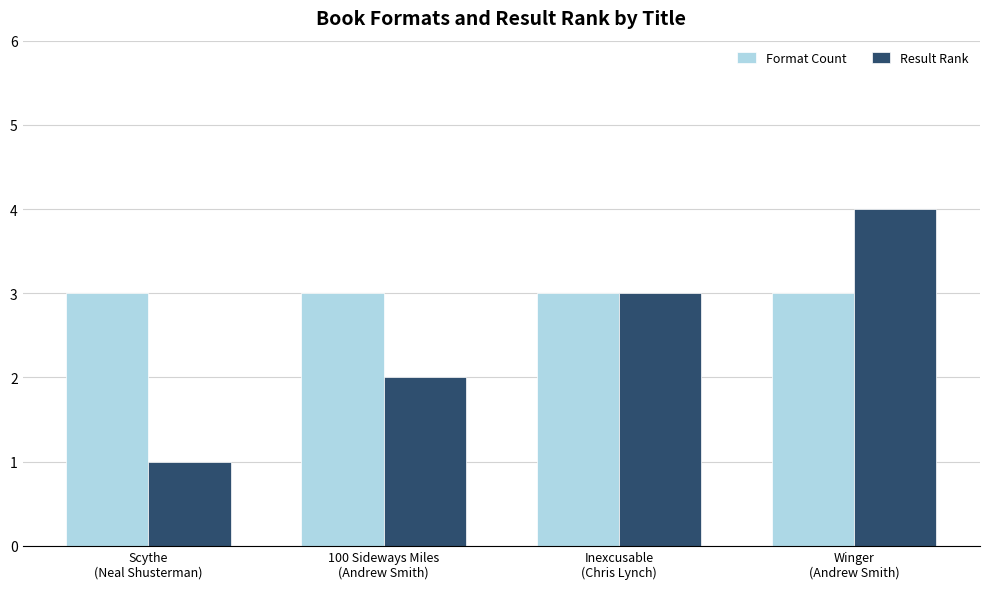

What is the minimum value shown in the chart?

1